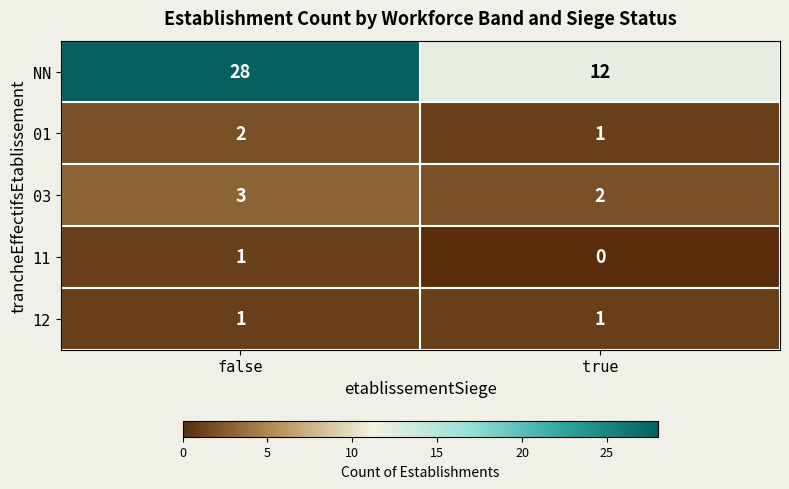

Which category has the lowest value across all series?

true